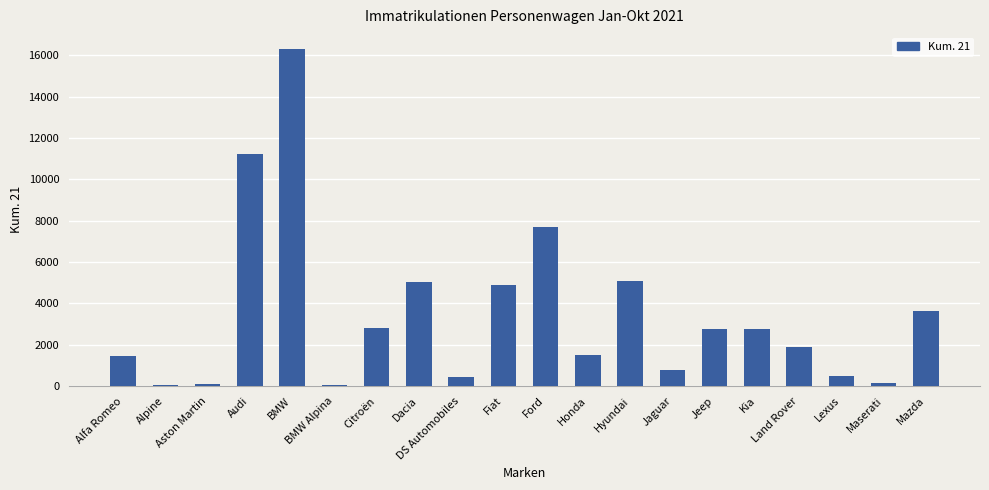

What is the greatest value displayed?

16316